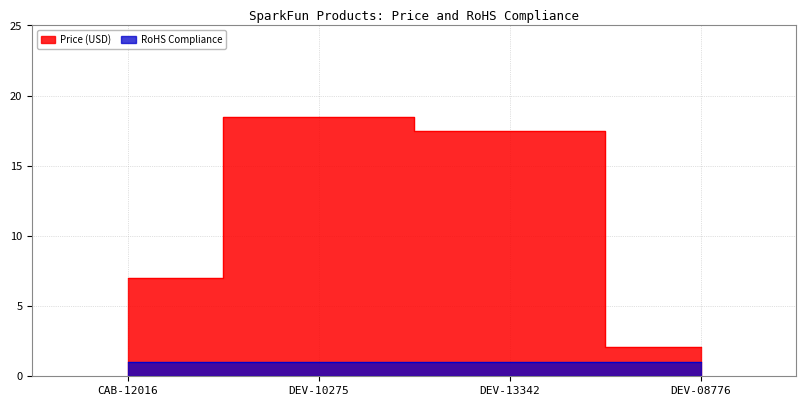

List the labels in order of value, smallest first.

DEV-08776, CAB-12016, DEV-13342, DEV-10275